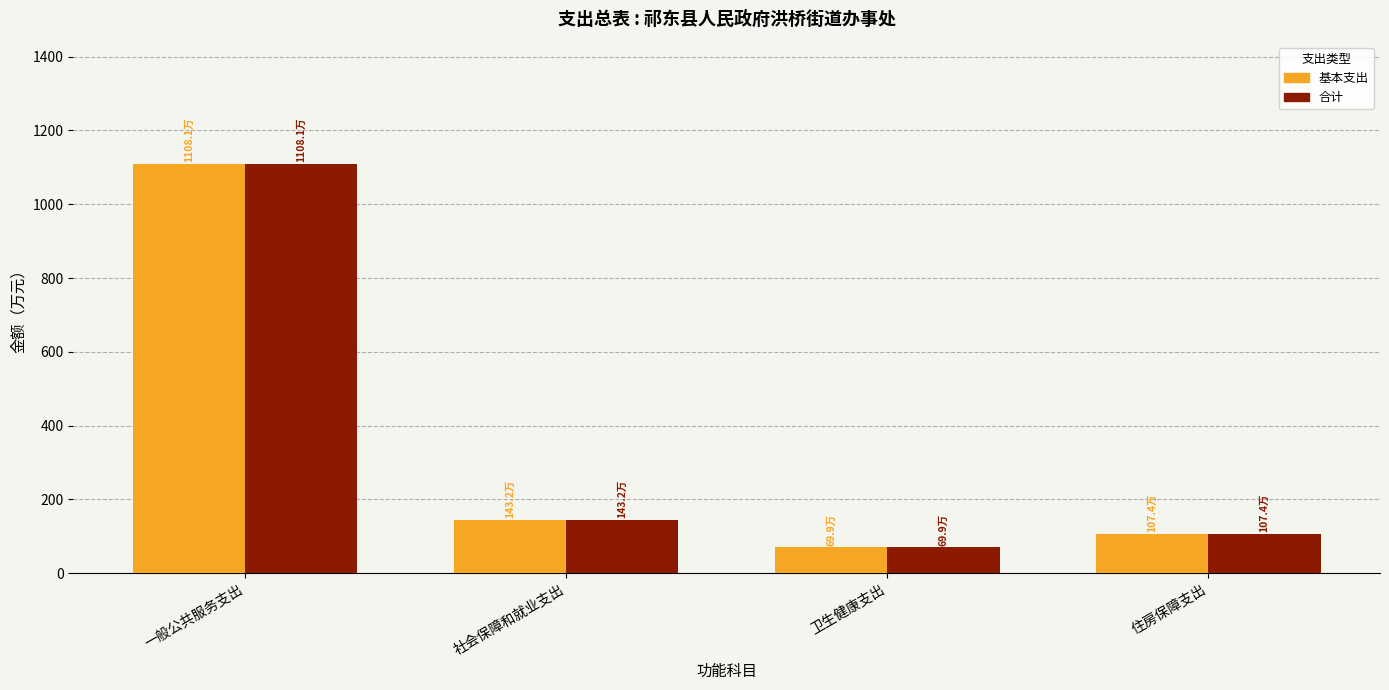

What are all the series names shown in the legend?

基本支出, 合计